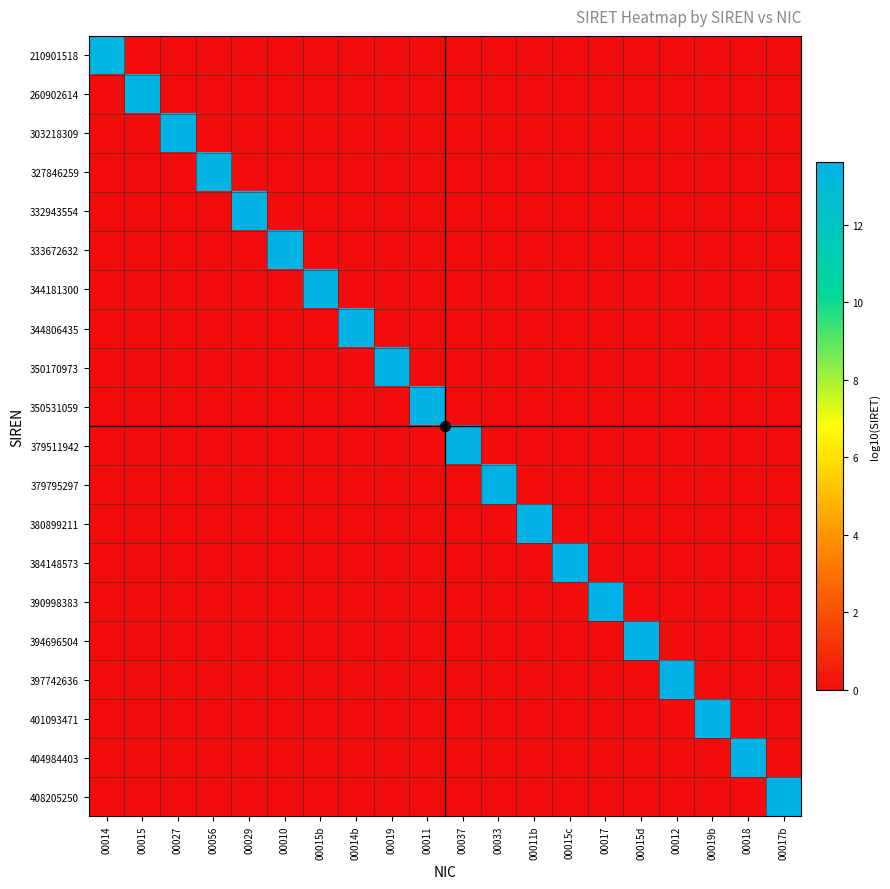

Reading left to right, extract all data points from this chart.

210901518: 00014=13.3	00015=0.0	00027=0.0	00056=0.0	00029=0.0	00010=0.0	00015b=0.0	00014b=0.0	00019=0.0	00011=0.0	00037=0.0	00033=0.0	00011b=0.0	00015c=0.0	00017=0.0	00015d=0.0	00012=0.0	00019b=0.0	00018=0.0	00017b=0.0
260902614: 00014=0.0	00015=13.4	00027=0.0	00056=0.0	00029=0.0	00010=0.0	00015b=0.0	00014b=0.0	00019=0.0	00011=0.0	00037=0.0	00033=0.0	00011b=0.0	00015c=0.0	00017=0.0	00015d=0.0	00012=0.0	00019b=0.0	00018=0.0	00017b=0.0
303218309: 00014=0.0	00015=0.0	00027=13.5	00056=0.0	00029=0.0	00010=0.0	00015b=0.0	00014b=0.0	00019=0.0	00011=0.0	00037=0.0	00033=0.0	00011b=0.0	00015c=0.0	00017=0.0	00015d=0.0	00012=0.0	00019b=0.0	00018=0.0	00017b=0.0
327846259: 00014=0.0	00015=0.0	00027=0.0	00056=13.5	00029=0.0	00010=0.0	00015b=0.0	00014b=0.0	00019=0.0	00011=0.0	00037=0.0	00033=0.0	00011b=0.0	00015c=0.0	00017=0.0	00015d=0.0	00012=0.0	00019b=0.0	00018=0.0	00017b=0.0
332943554: 00014=0.0	00015=0.0	00027=0.0	00056=0.0	00029=13.5	00010=0.0	00015b=0.0	00014b=0.0	00019=0.0	00011=0.0	00037=0.0	00033=0.0	00011b=0.0	00015c=0.0	00017=0.0	00015d=0.0	00012=0.0	00019b=0.0	00018=0.0	00017b=0.0
333672632: 00014=0.0	00015=0.0	00027=0.0	00056=0.0	00029=0.0	00010=13.5	00015b=0.0	00014b=0.0	00019=0.0	00011=0.0	00037=0.0	00033=0.0	00011b=0.0	00015c=0.0	00017=0.0	00015d=0.0	00012=0.0	00019b=0.0	00018=0.0	00017b=0.0
344181300: 00014=0.0	00015=0.0	00027=0.0	00056=0.0	00029=0.0	00010=0.0	00015b=13.5	00014b=0.0	00019=0.0	00011=0.0	00037=0.0	00033=0.0	00011b=0.0	00015c=0.0	00017=0.0	00015d=0.0	00012=0.0	00019b=0.0	00018=0.0	00017b=0.0
344806435: 00014=0.0	00015=0.0	00027=0.0	00056=0.0	00029=0.0	00010=0.0	00015b=0.0	00014b=13.5	00019=0.0	00011=0.0	00037=0.0	00033=0.0	00011b=0.0	00015c=0.0	00017=0.0	00015d=0.0	00012=0.0	00019b=0.0	00018=0.0	00017b=0.0
350170973: 00014=0.0	00015=0.0	00027=0.0	00056=0.0	00029=0.0	00010=0.0	00015b=0.0	00014b=0.0	00019=13.5	00011=0.0	00037=0.0	00033=0.0	00011b=0.0	00015c=0.0	00017=0.0	00015d=0.0	00012=0.0	00019b=0.0	00018=0.0	00017b=0.0
350531059: 00014=0.0	00015=0.0	00027=0.0	00056=0.0	00029=0.0	00010=0.0	00015b=0.0	00014b=0.0	00019=0.0	00011=13.5	00037=0.0	00033=0.0	00011b=0.0	00015c=0.0	00017=0.0	00015d=0.0	00012=0.0	00019b=0.0	00018=0.0	00017b=0.0
379511942: 00014=0.0	00015=0.0	00027=0.0	00056=0.0	00029=0.0	00010=0.0	00015b=0.0	00014b=0.0	00019=0.0	00011=0.0	00037=13.6	00033=0.0	00011b=0.0	00015c=0.0	00017=0.0	00015d=0.0	00012=0.0	00019b=0.0	00018=0.0	00017b=0.0
379795297: 00014=0.0	00015=0.0	00027=0.0	00056=0.0	00029=0.0	00010=0.0	00015b=0.0	00014b=0.0	00019=0.0	00011=0.0	00037=0.0	00033=13.6	00011b=0.0	00015c=0.0	00017=0.0	00015d=0.0	00012=0.0	00019b=0.0	00018=0.0	00017b=0.0
380899211: 00014=0.0	00015=0.0	00027=0.0	00056=0.0	00029=0.0	00010=0.0	00015b=0.0	00014b=0.0	00019=0.0	00011=0.0	00037=0.0	00033=0.0	00011b=13.6	00015c=0.0	00017=0.0	00015d=0.0	00012=0.0	00019b=0.0	00018=0.0	00017b=0.0
384148573: 00014=0.0	00015=0.0	00027=0.0	00056=0.0	00029=0.0	00010=0.0	00015b=0.0	00014b=0.0	00019=0.0	00011=0.0	00037=0.0	00033=0.0	00011b=0.0	00015c=13.6	00017=0.0	00015d=0.0	00012=0.0	00019b=0.0	00018=0.0	00017b=0.0
390998383: 00014=0.0	00015=0.0	00027=0.0	00056=0.0	00029=0.0	00010=0.0	00015b=0.0	00014b=0.0	00019=0.0	00011=0.0	00037=0.0	00033=0.0	00011b=0.0	00015c=0.0	00017=13.6	00015d=0.0	00012=0.0	00019b=0.0	00018=0.0	00017b=0.0
394696504: 00014=0.0	00015=0.0	00027=0.0	00056=0.0	00029=0.0	00010=0.0	00015b=0.0	00014b=0.0	00019=0.0	00011=0.0	00037=0.0	00033=0.0	00011b=0.0	00015c=0.0	00017=0.0	00015d=13.6	00012=0.0	00019b=0.0	00018=0.0	00017b=0.0
397742636: 00014=0.0	00015=0.0	00027=0.0	00056=0.0	00029=0.0	00010=0.0	00015b=0.0	00014b=0.0	00019=0.0	00011=0.0	00037=0.0	00033=0.0	00011b=0.0	00015c=0.0	00017=0.0	00015d=0.0	00012=13.6	00019b=0.0	00018=0.0	00017b=0.0
401093471: 00014=0.0	00015=0.0	00027=0.0	00056=0.0	00029=0.0	00010=0.0	00015b=0.0	00014b=0.0	00019=0.0	00011=0.0	00037=0.0	00033=0.0	00011b=0.0	00015c=0.0	00017=0.0	00015d=0.0	00012=0.0	00019b=13.6	00018=0.0	00017b=0.0
404984403: 00014=0.0	00015=0.0	00027=0.0	00056=0.0	00029=0.0	00010=0.0	00015b=0.0	00014b=0.0	00019=0.0	00011=0.0	00037=0.0	00033=0.0	00011b=0.0	00015c=0.0	00017=0.0	00015d=0.0	00012=0.0	00019b=0.0	00018=13.6	00017b=0.0
408205250: 00014=0.0	00015=0.0	00027=0.0	00056=0.0	00029=0.0	00010=0.0	00015b=0.0	00014b=0.0	00019=0.0	00011=0.0	00037=0.0	00033=0.0	00011b=0.0	00015c=0.0	00017=0.0	00015d=0.0	00012=0.0	00019b=0.0	00018=0.0	00017b=13.6